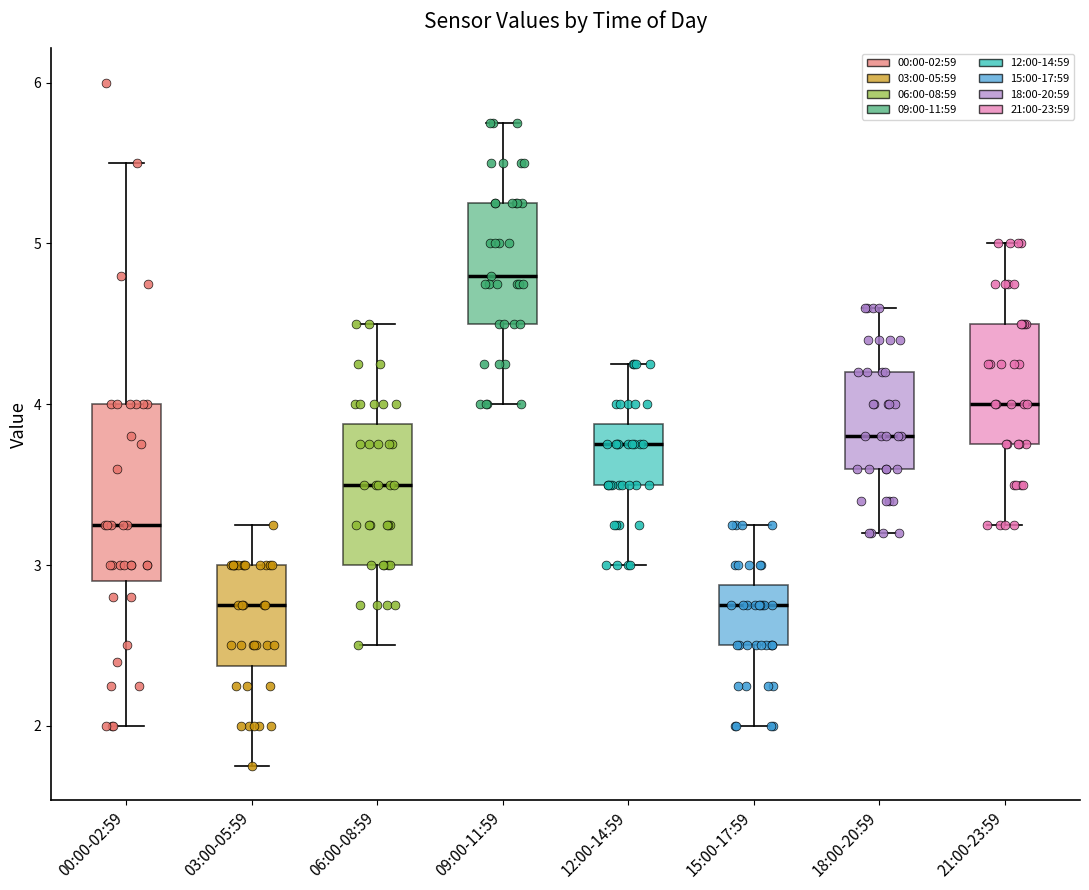

Comparing the boxes themselves (not the whiskers), which one is the tallest?

00:00-02:59